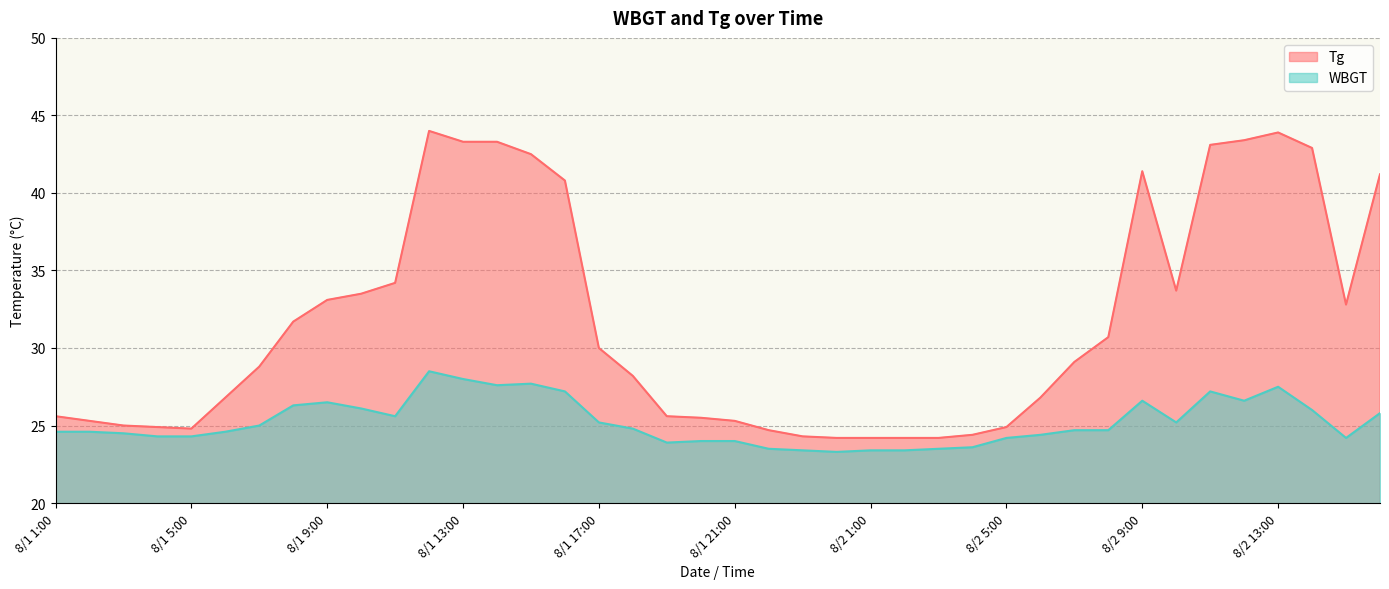

What are all the series names shown in the legend?

Tg, WBGT